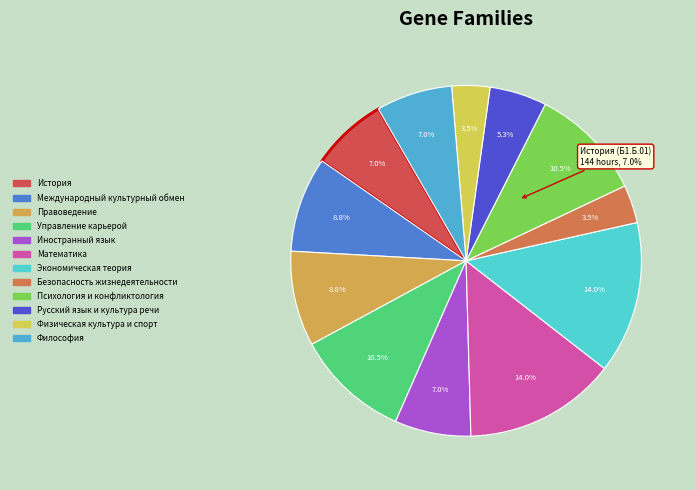

Is there any slice that represents more than half of the pie?

No